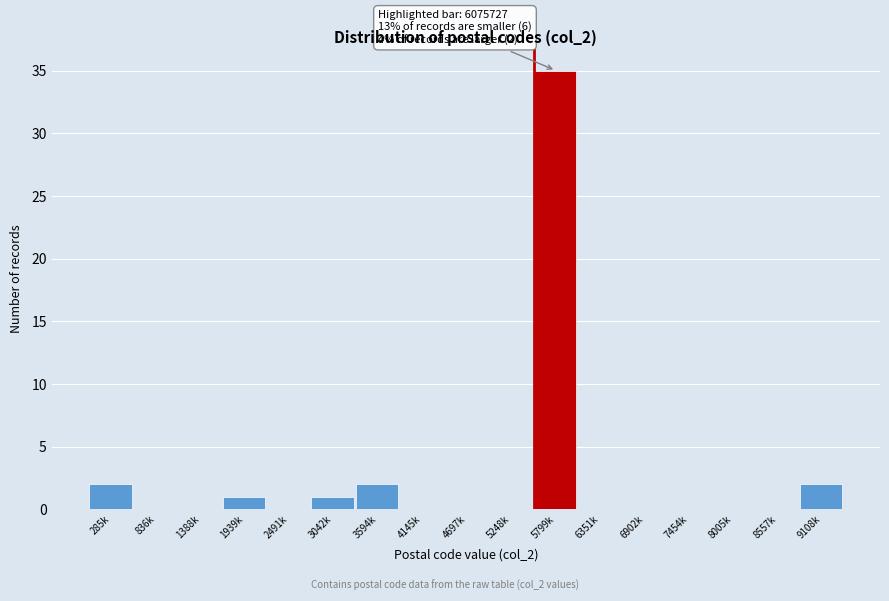

Reading left to right, transcribe all the data shown in this chart.

285k=2	836k=0	1388k=0	1939k=1	2491k=0	3042k=1	3594k=2	4145k=0	4697k=0	5248k=0	5799k=35	6351k=0	6902k=0	7454k=0	8005k=0	8557k=0	9108k=2